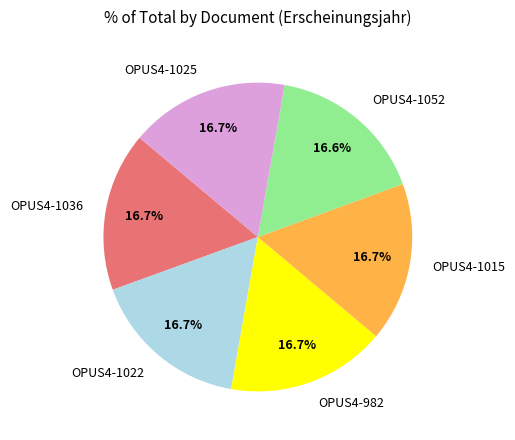

True or false: OPUS4-1052 accounts for 17% of the total.

True